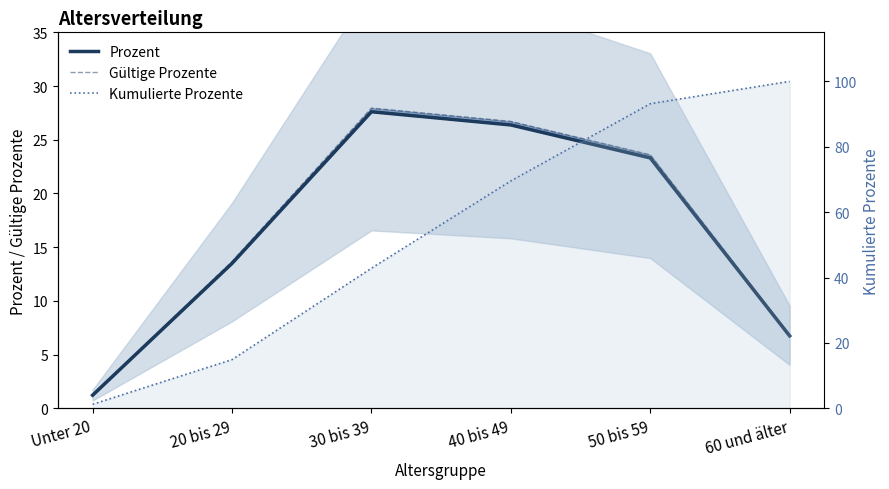

What is the label of the 5th point from the right?

20 bis 29